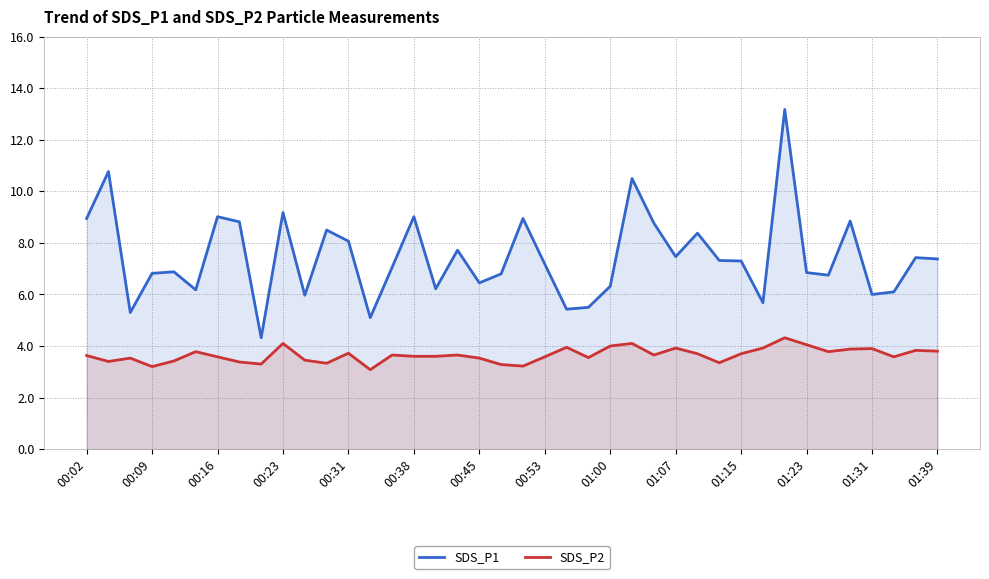

Which series has the widest spread of values?

SDS_P1